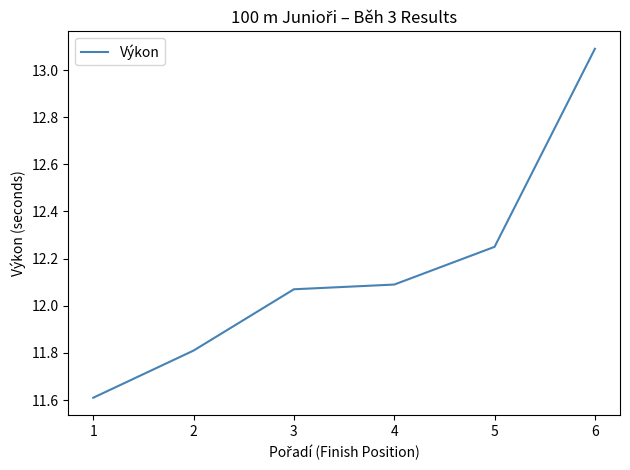

True or false: the data shows 12.1 at 4.

True